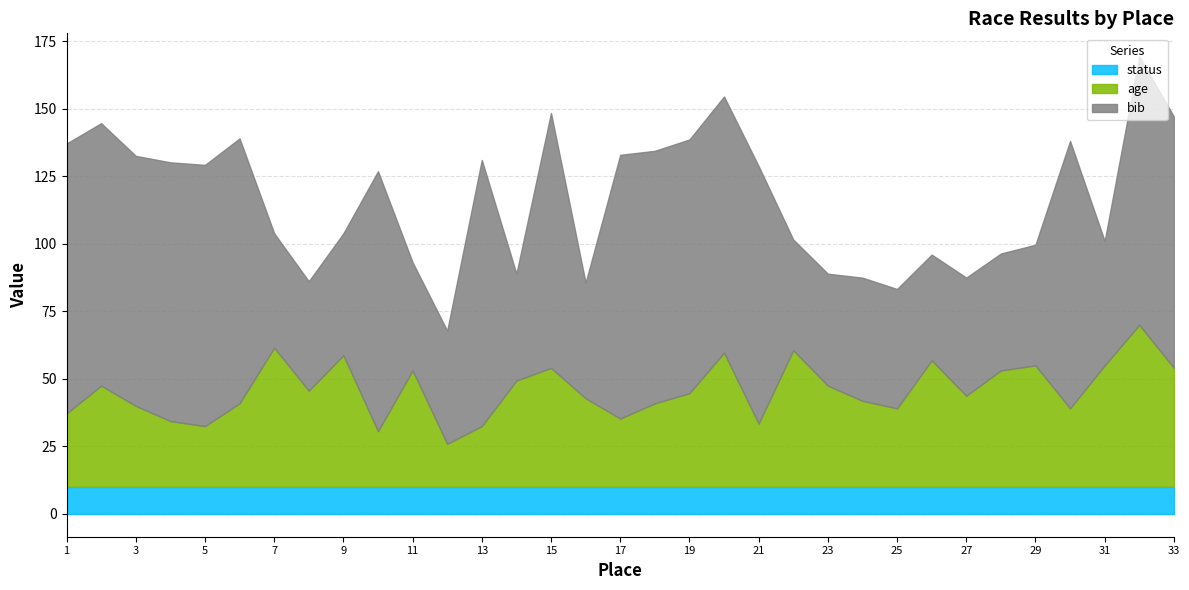

What is the maximum value for status?

10.0